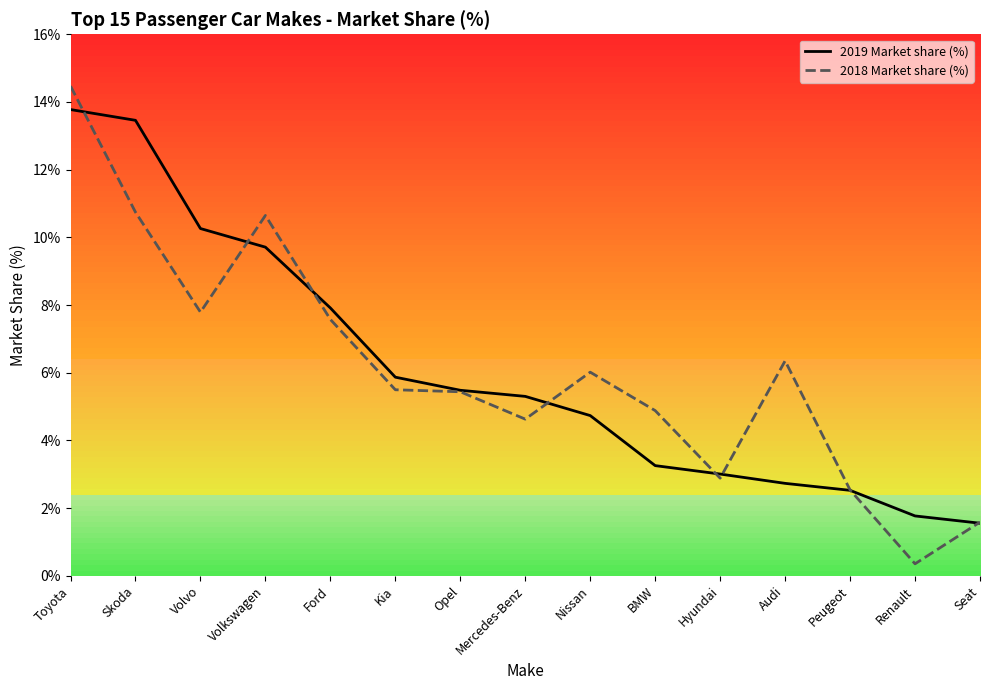

At how many categories does at least one series exceed 2?

13